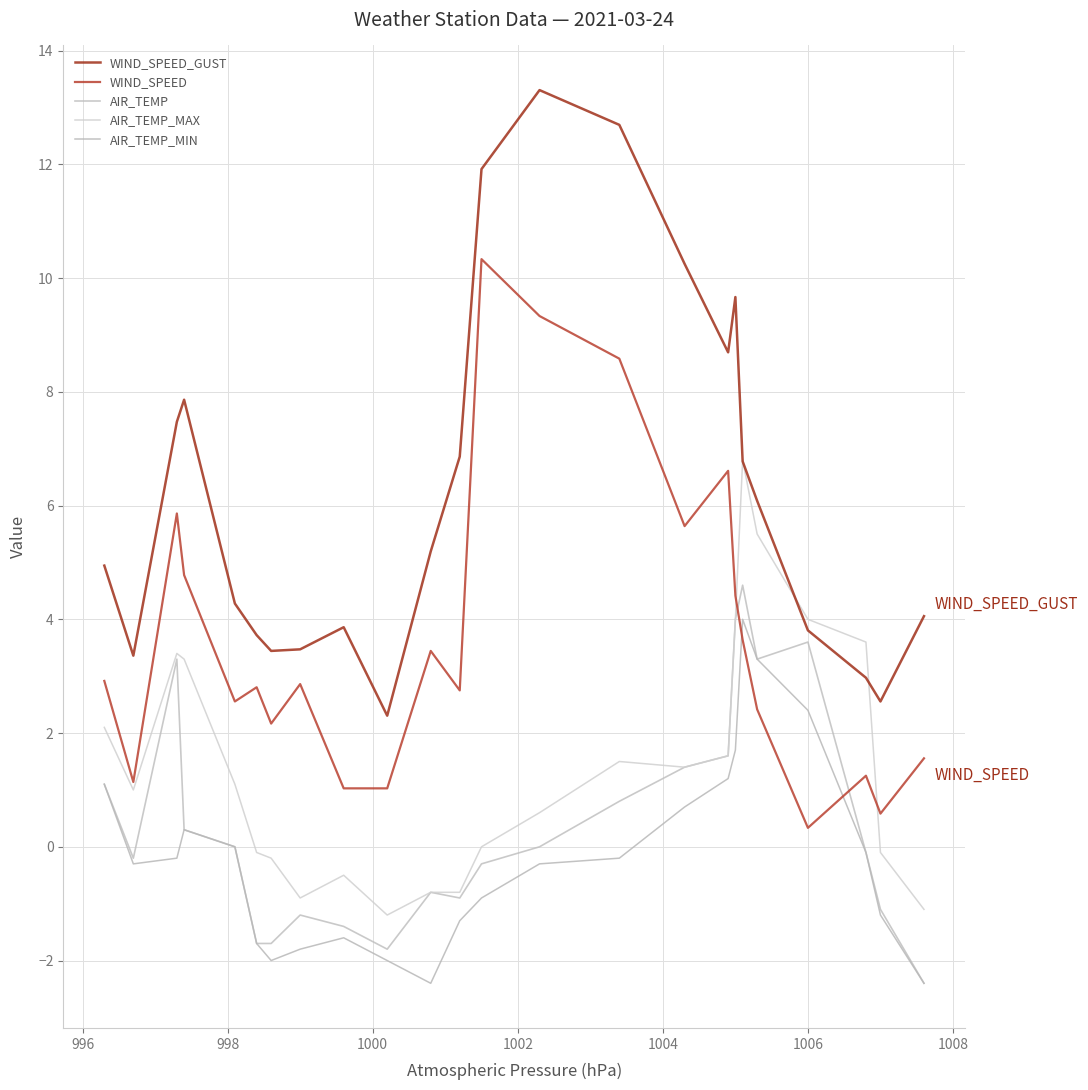

True or false: WIND_SPEED_GUST and AIR_TEMP_MIN intersect in this chart.

False